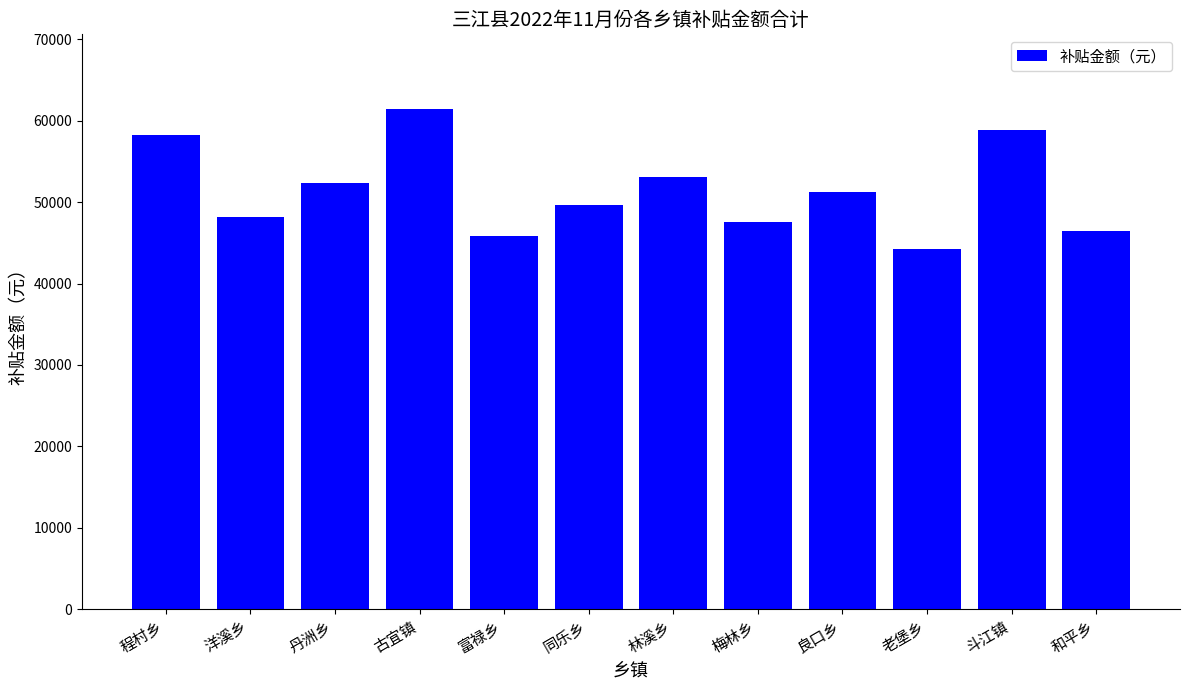

Reading left to right, what are all the values shown in this chart?

程村乡=58228	洋溪乡=48200	丹洲乡=52300	古宜镇=61400	富禄乡=45800	同乐乡=49700	林溪乡=53100	梅林乡=47600	良口乡=51200	老堡乡=44300	斗江镇=58900	和平乡=46500